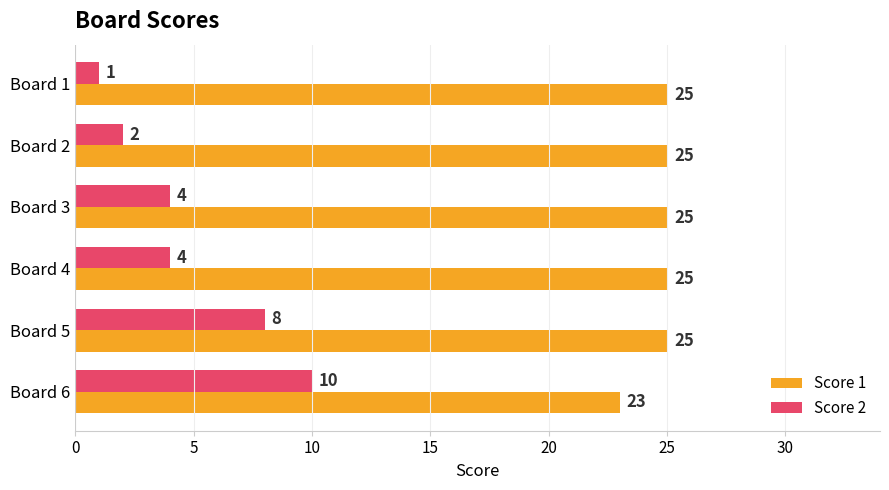

What is the sum of all Score 1 values?

148